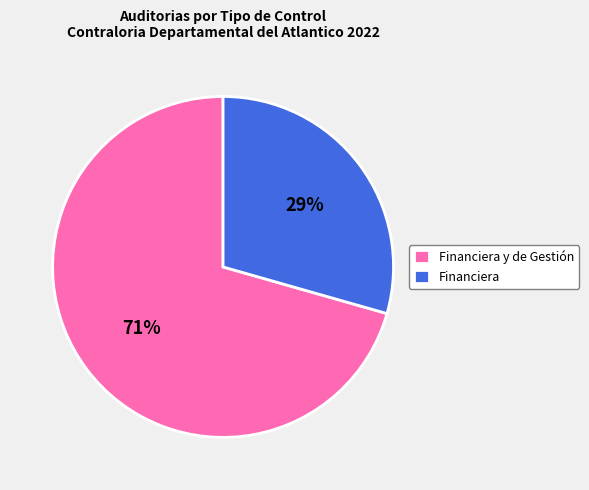

To the nearest percent, what is the average slice percentage?

50%